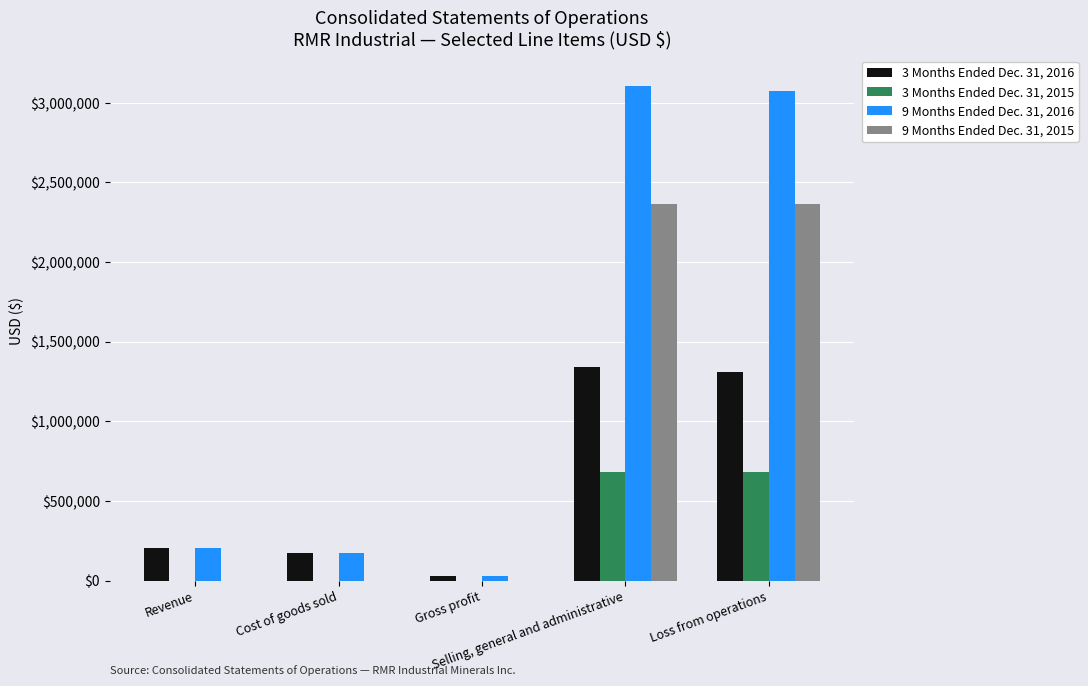

Which series has the largest total across all categories?

9 Months Ended Dec. 31, 2016